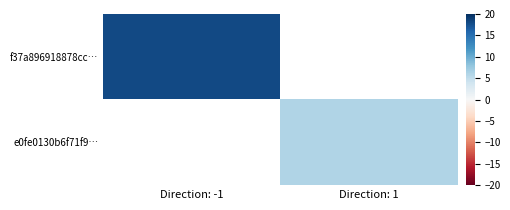

Which series has the widest spread of values?

f37a896918878cc…